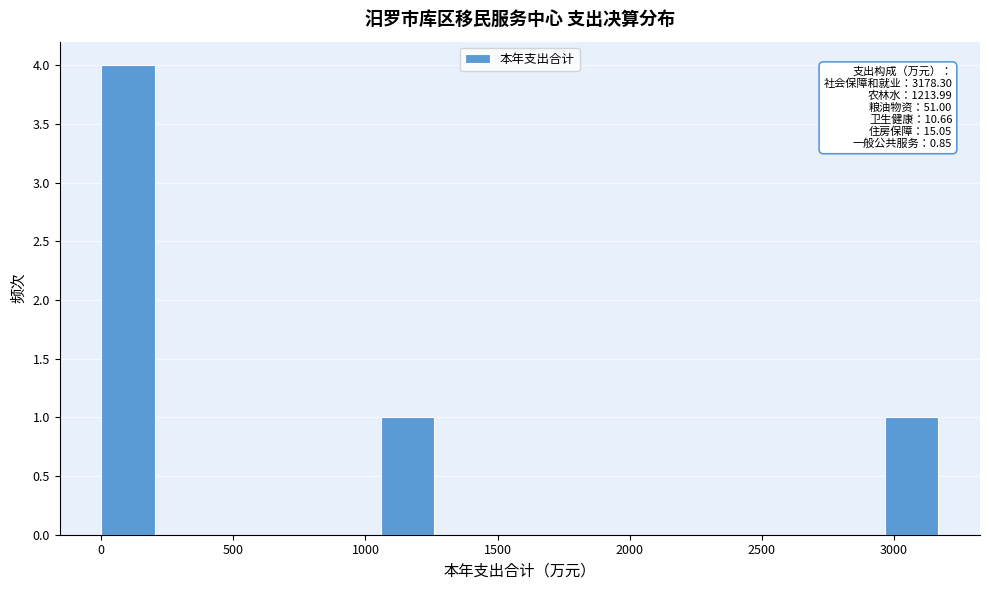

Over which range of the x-axis is the bar tallest?

0 to 200